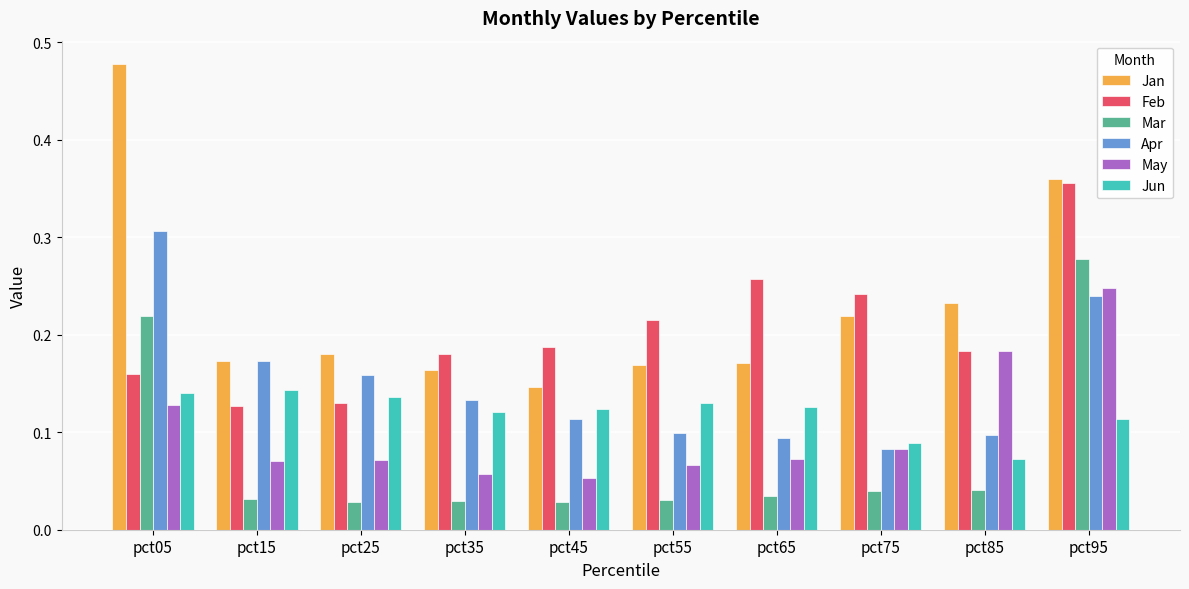

The Jan series shows 0.8 at pct05. True or false?

False